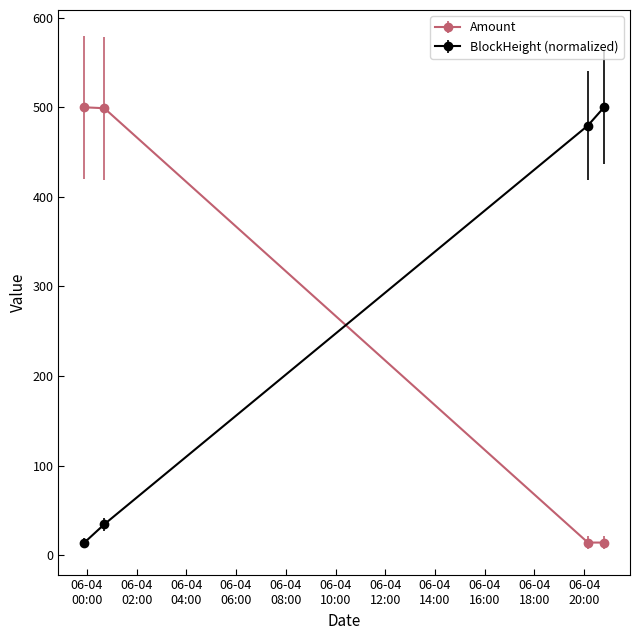

What is the difference between the maximum and second lowest values in the Amount series?

486.0